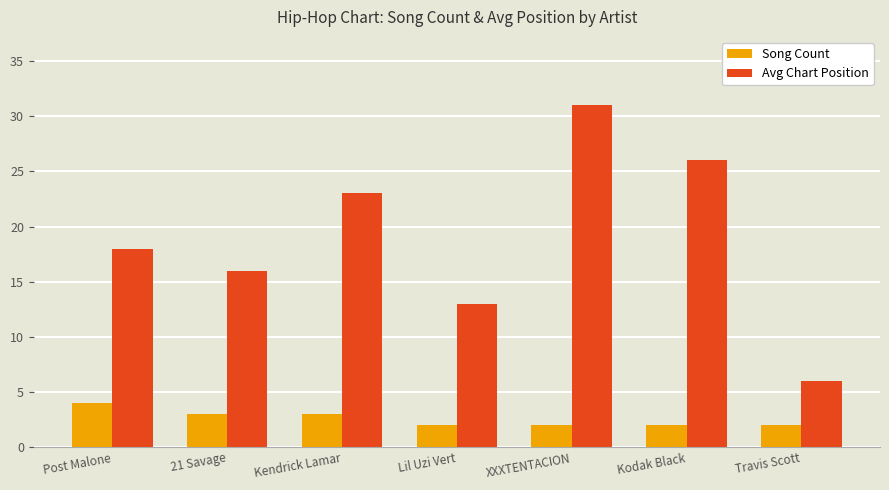

Rank the series at Lil Uzi Vert from lowest to highest value.

Song Count, Avg Chart Position